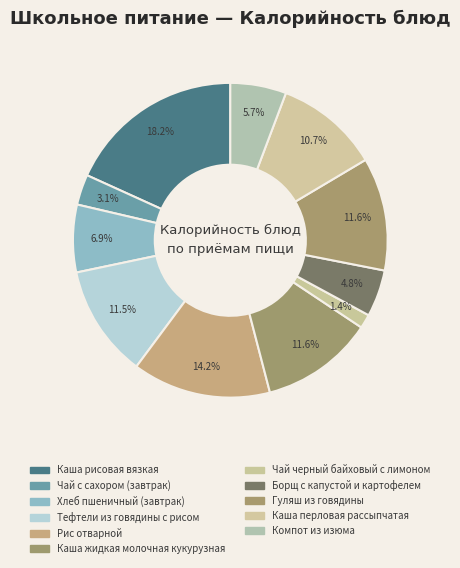

What is the change in value from Рис отварной to Компот из изюма?

-162.6